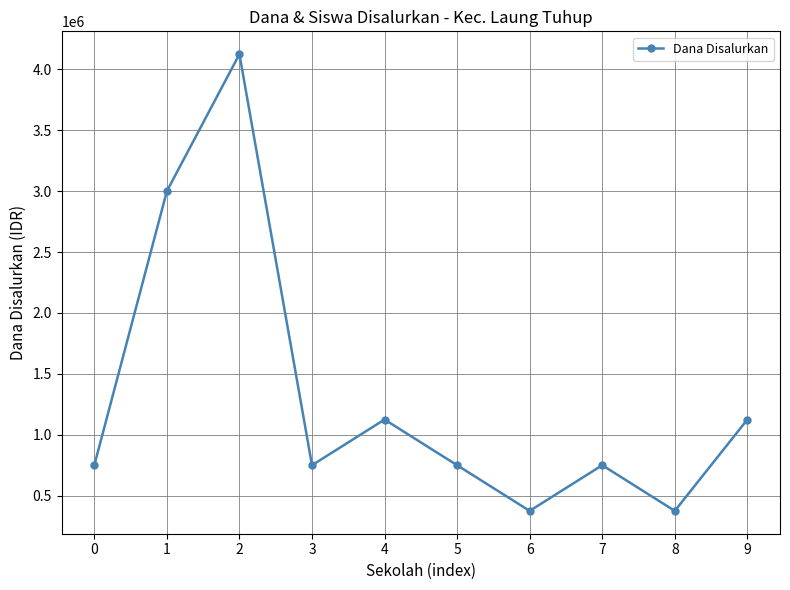

Where is the first local minimum?

3